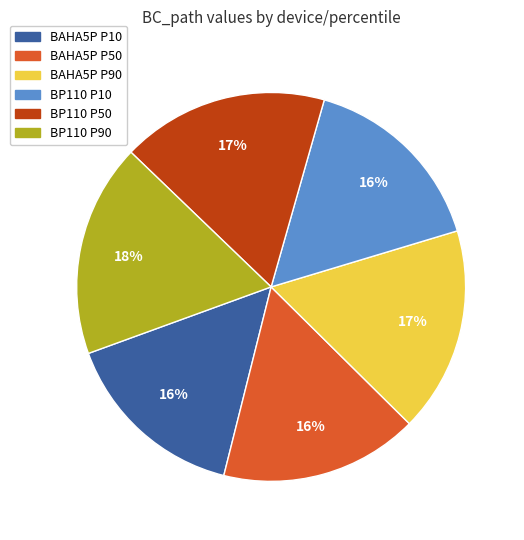

Which has a higher value, BP110 P90 or BAHA5P P10?

BP110 P90